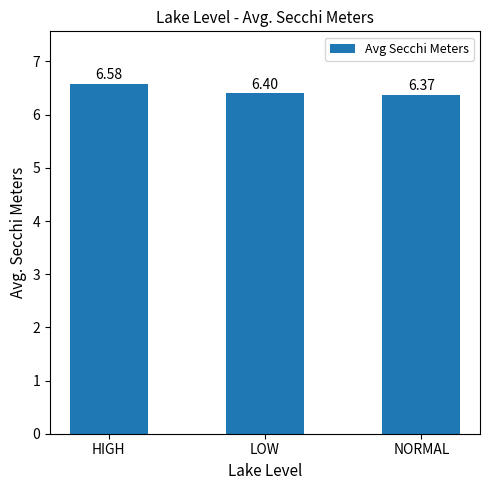

The value at HIGH is 6.6. True or false?

True